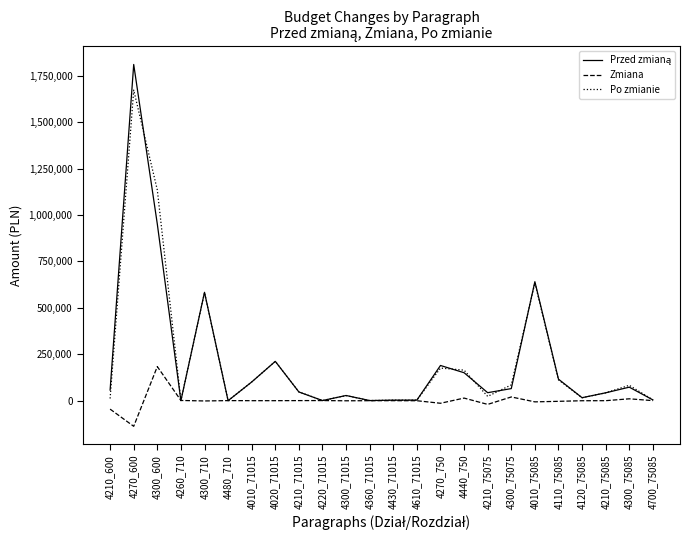

Which label corresponds to the largest value in the chart?

4270_600